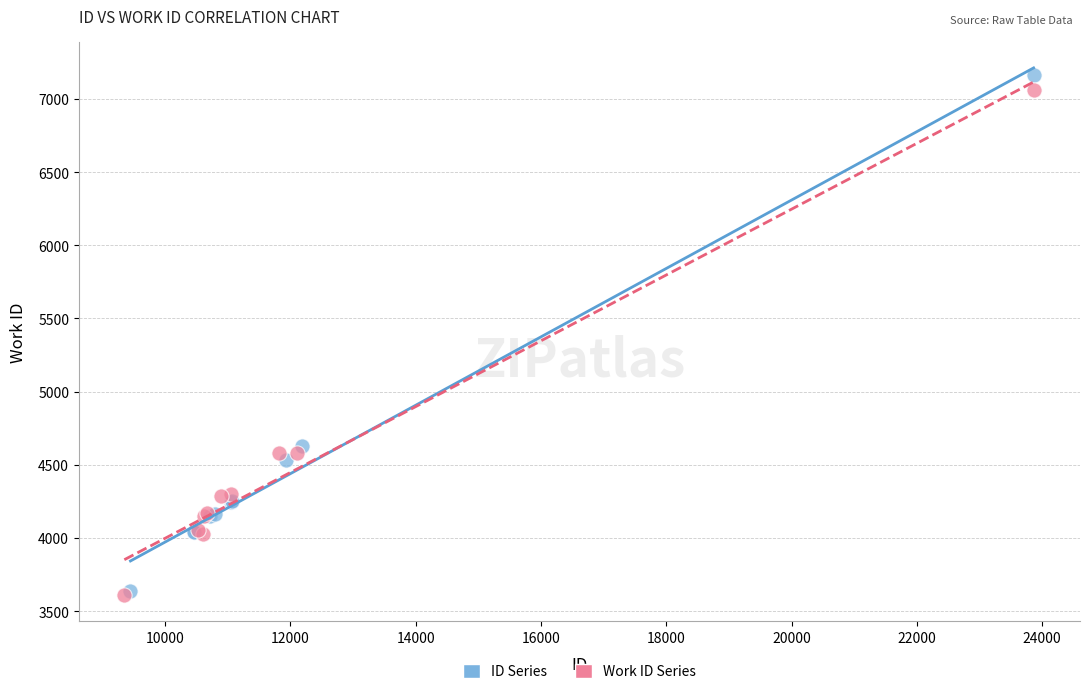

What are all the series names shown in the legend?

ID Series, Work ID Series